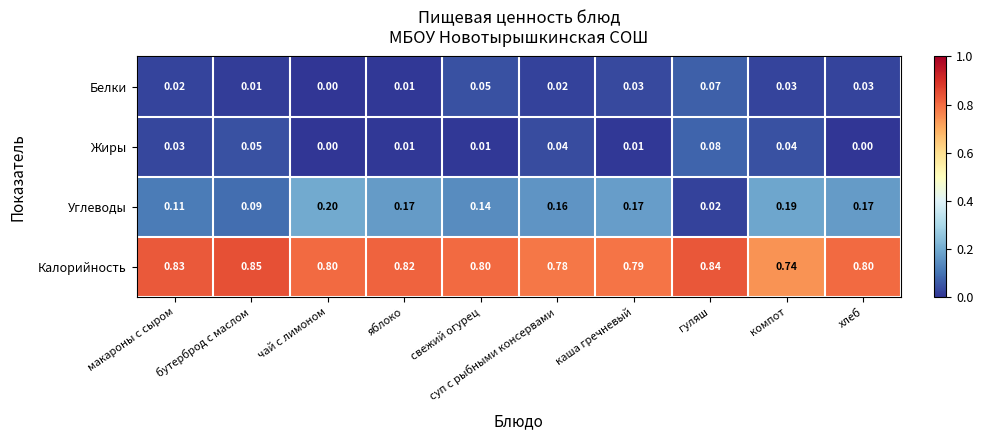

At which label does Жиры reach its peak?

гуляш